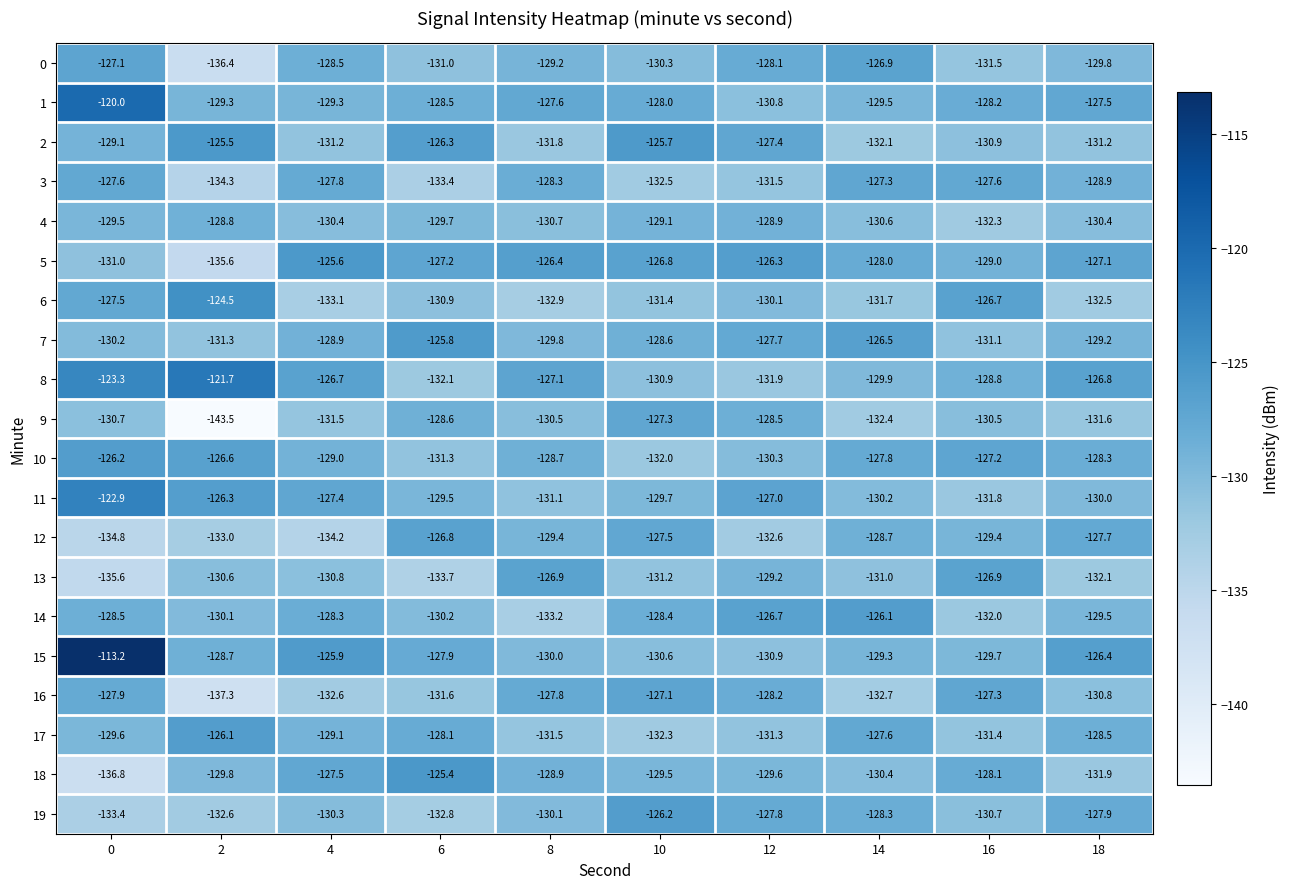

What is the lowest value of the 8 series?

-132.1